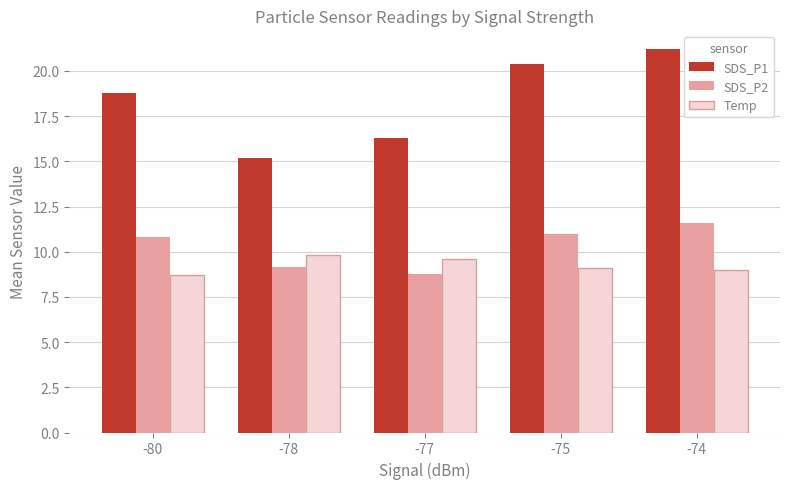

Rank the series at -80 from lowest to highest value.

Temp, SDS_P2, SDS_P1